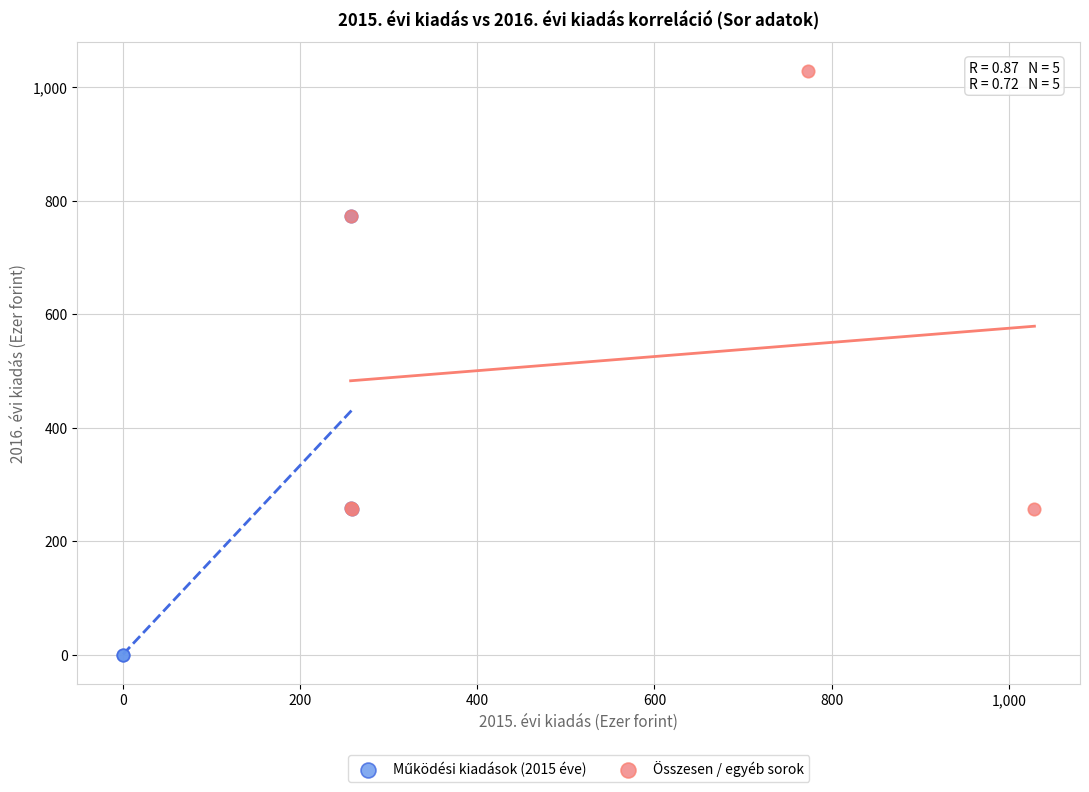

Which series contains the highest Y value?

Összesen / egyéb sorok